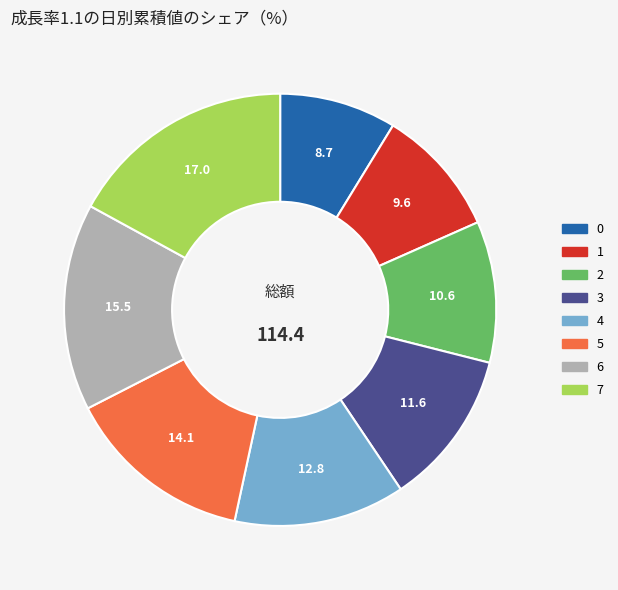

What is the largest slice in the pie chart?

7